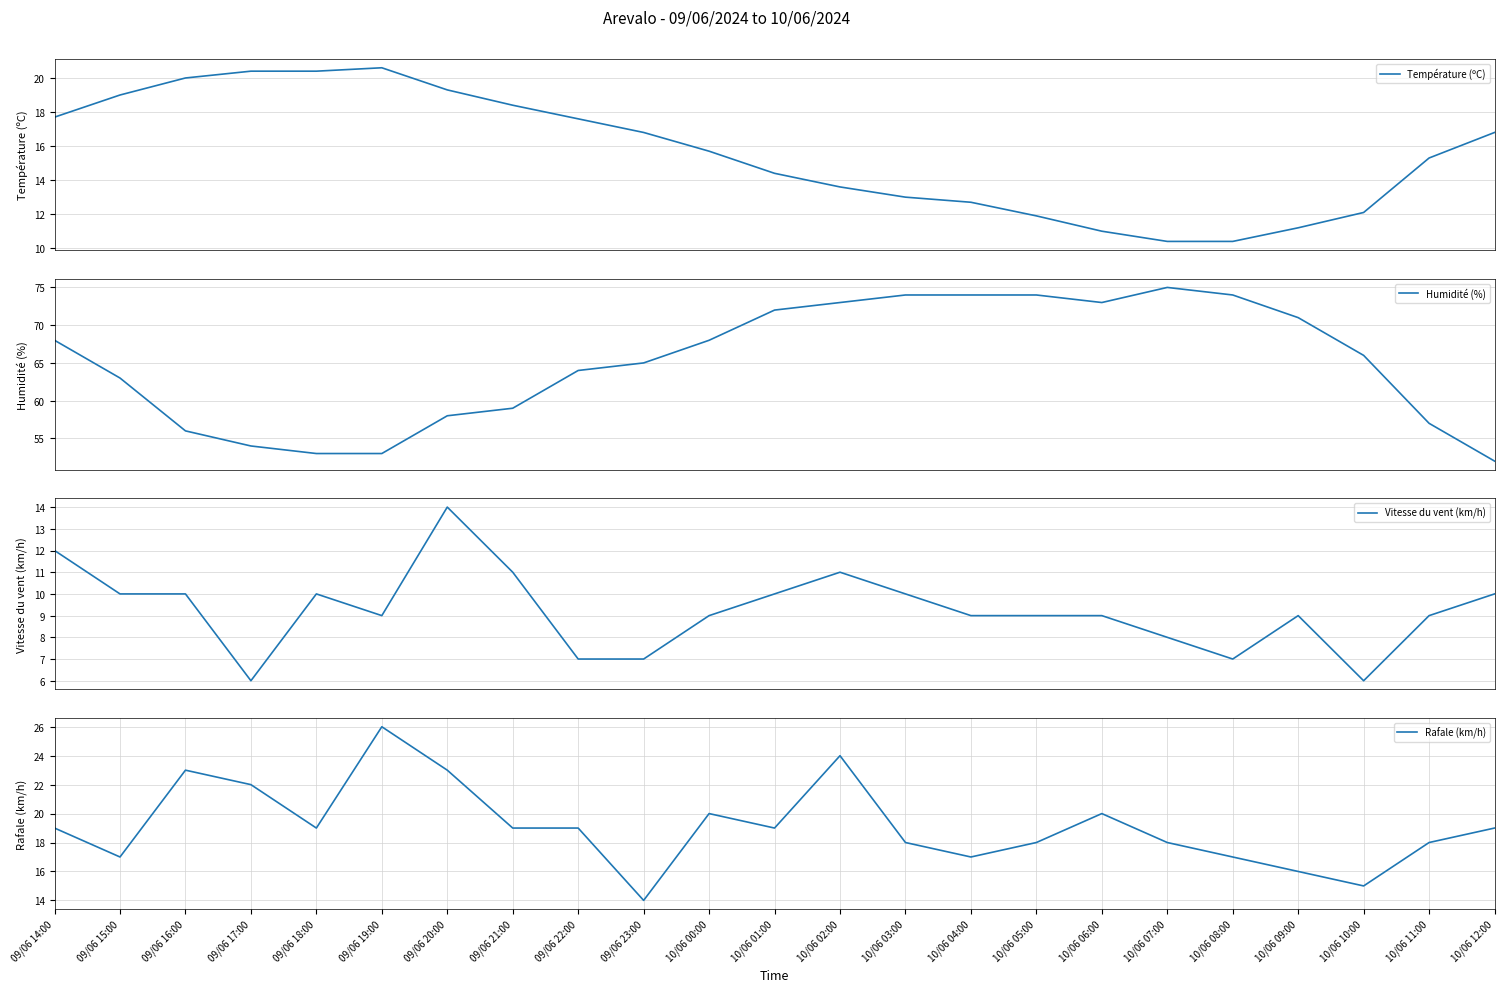

Rank the series by their maximum value, from lowest to highest.

Vitesse du vent (km/h), Température (ºC), Rafale (km/h), Humidité (%)